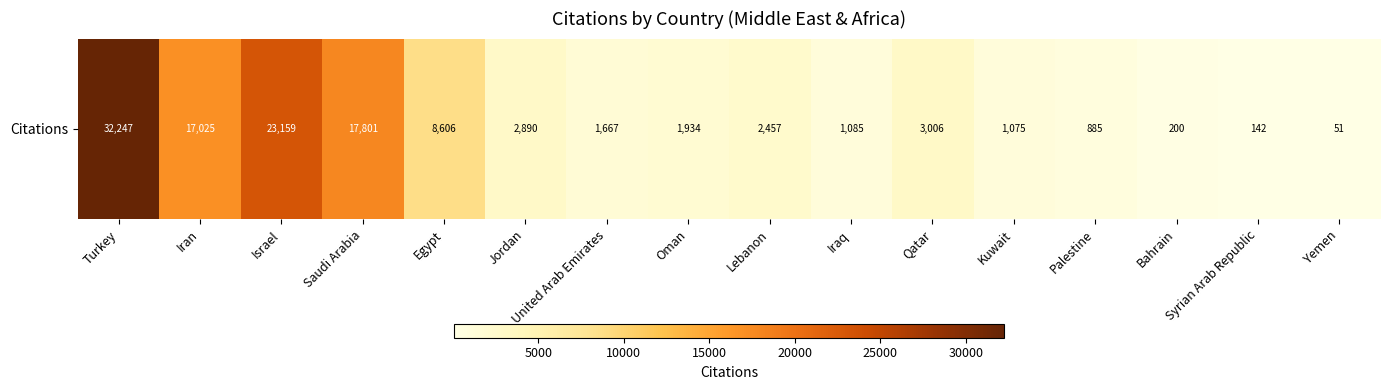

At which category does the chart reach its peak across all series?

Turkey